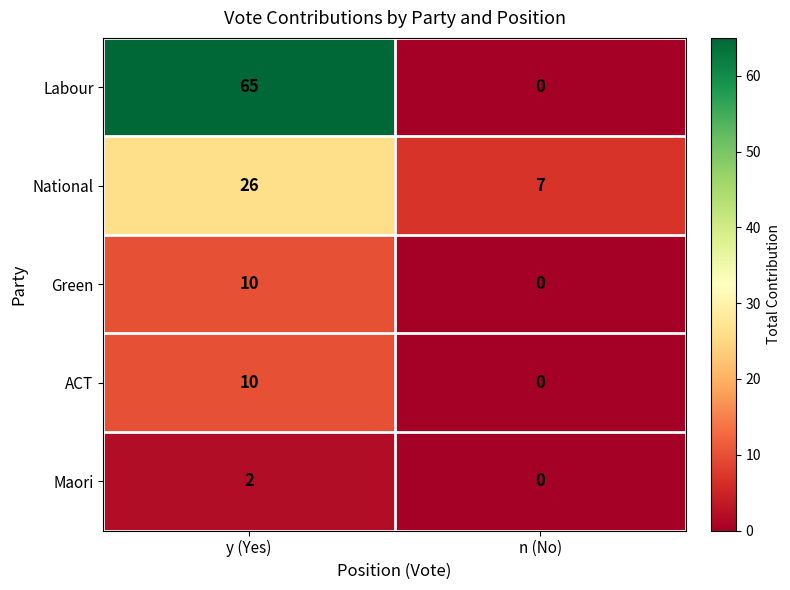

True or false: Green has a value of 10 at y (Yes).

True